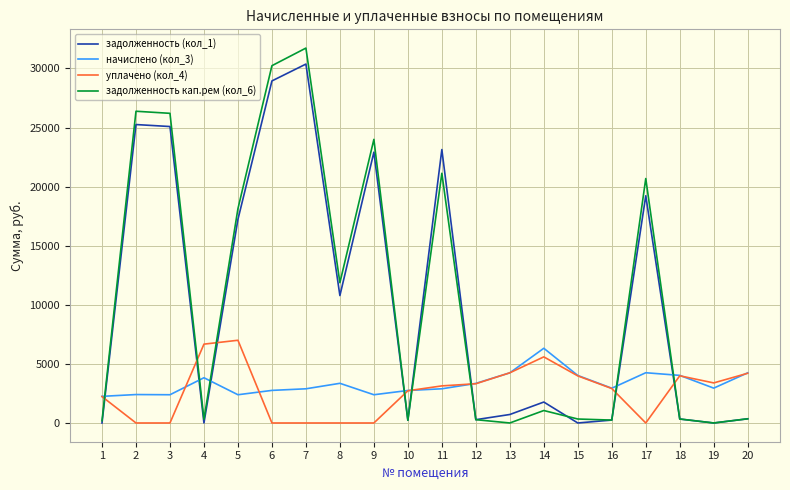

Which series ends up on top after the final intersection of начислено (кол_3) and задолженность кап.рем (кол_6)?

начислено (кол_3)